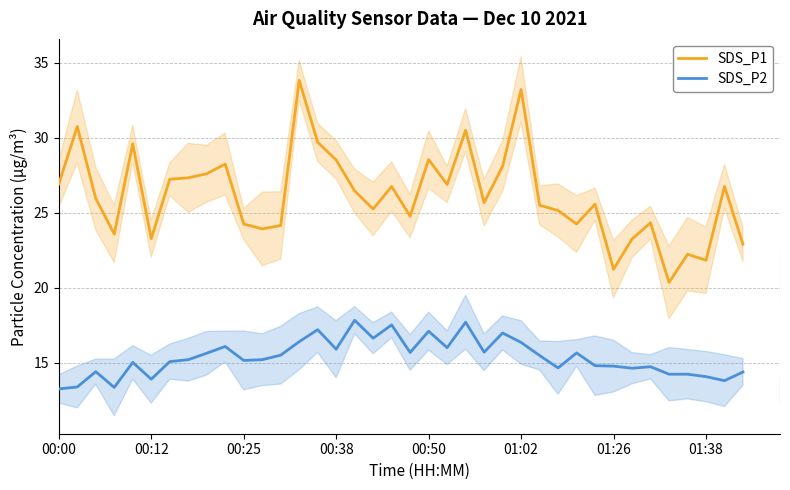

What is the total value across all series at 18?

44.3